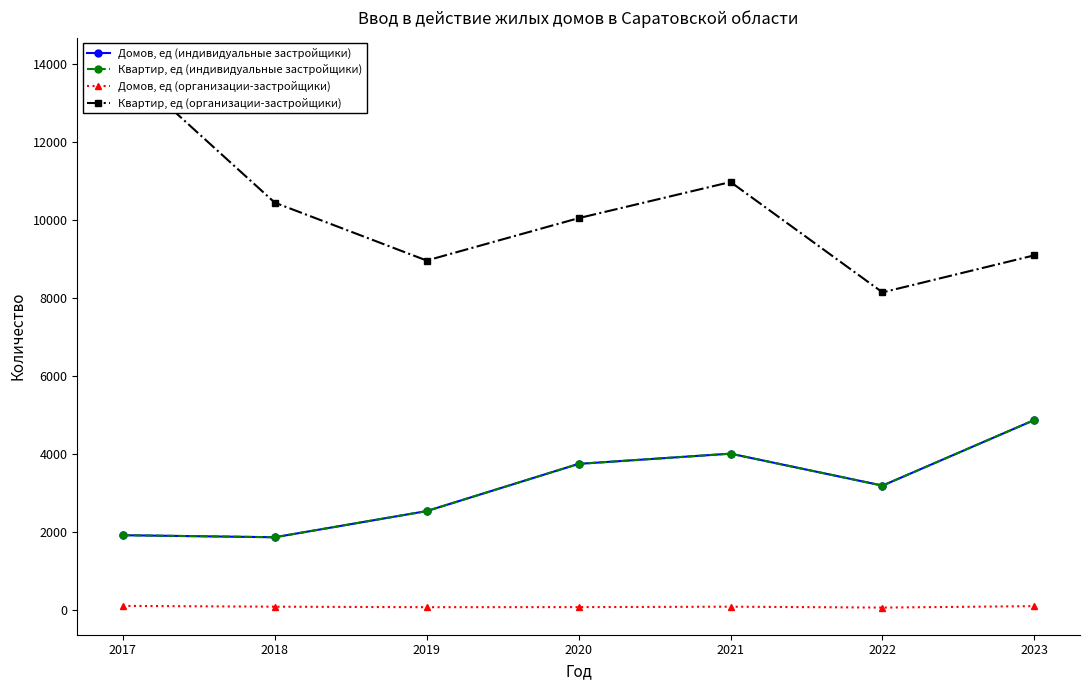

Rank the series by their maximum value, from lowest to highest.

Домов, ед (организации-застройщики), Домов, ед (индивидуальные застройщики), Квартир, ед (индивидуальные застройщики), Квартир, ед (организации-застройщики)